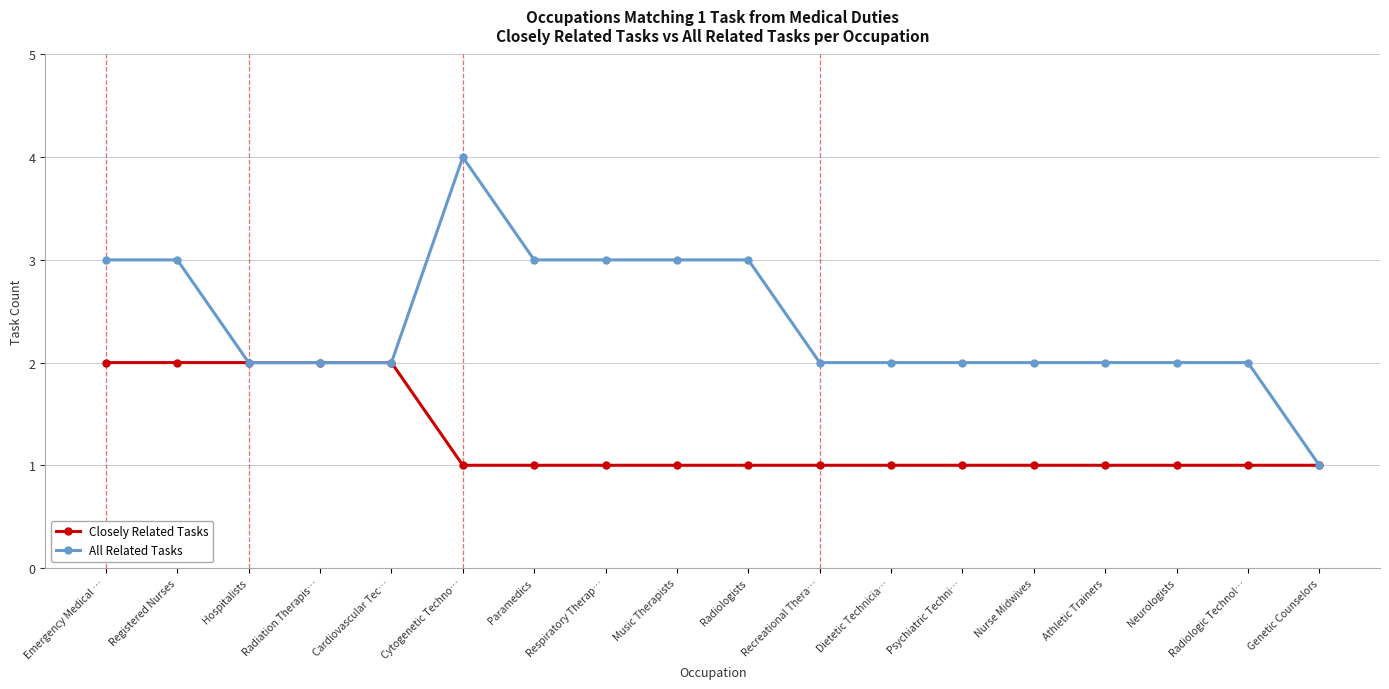

True or false: All Related Tasks has a value of 2 at Hospitalists.

True